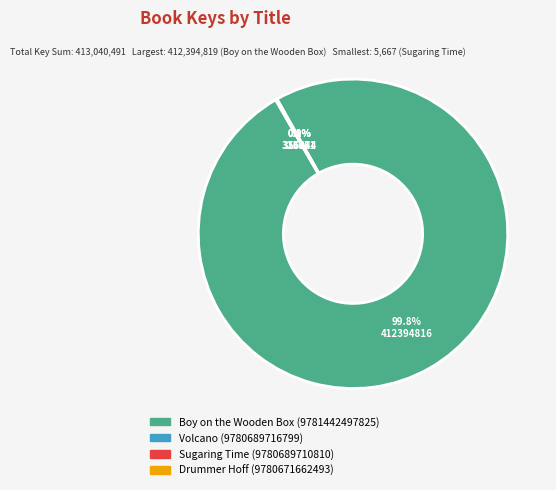

Which slice represents more than half of the pie?

Boy on the Wooden Box (9781442497825)